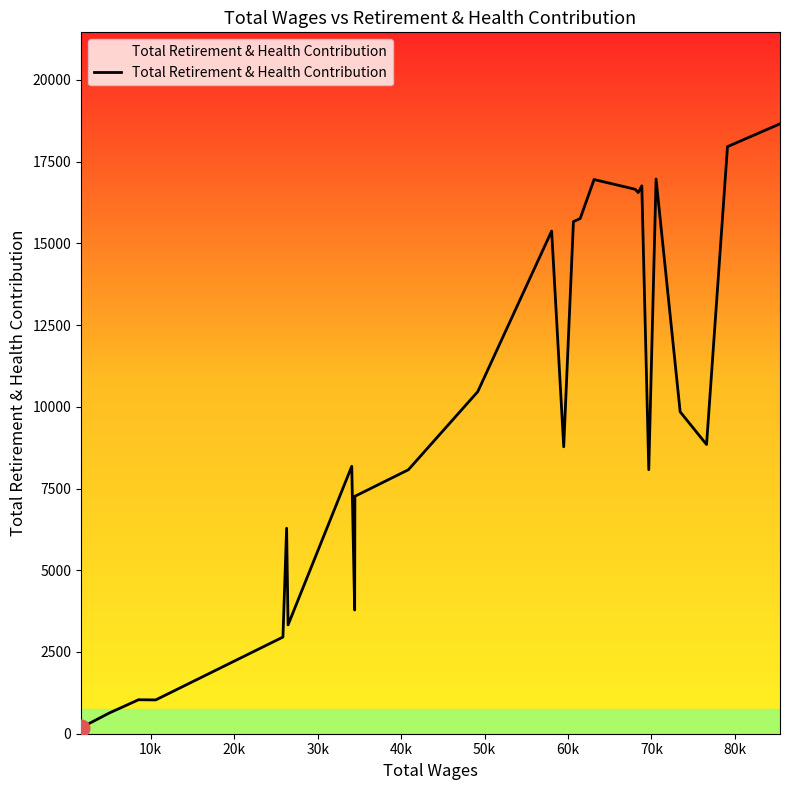

What is the greatest value displayed?

18654